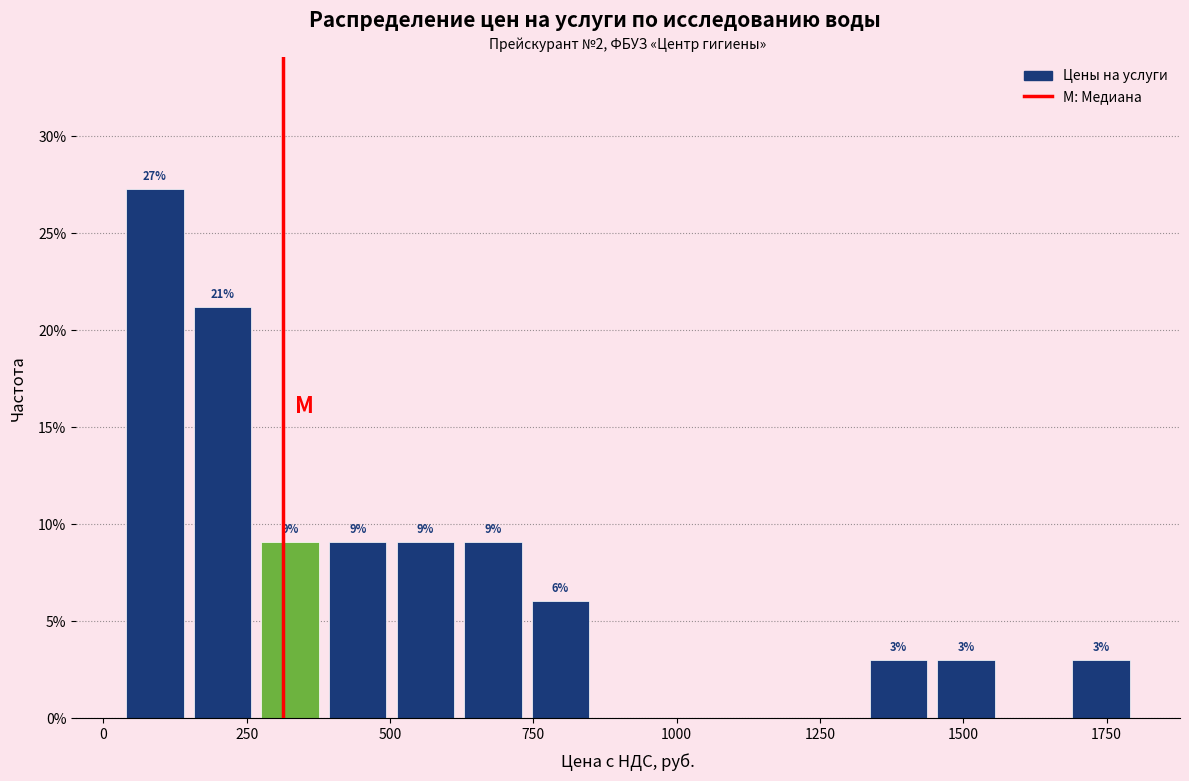

Around what value on the x-axis is the tallest bar? Give the approximate position of its centre, as read against the axis.

100